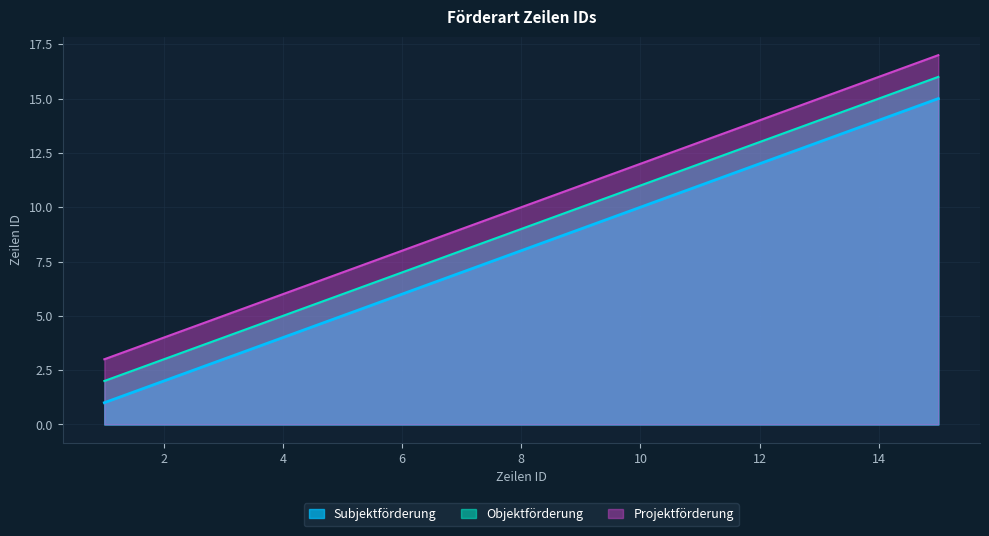

The Subjektförderung series shows 9 at 9. True or false?

True